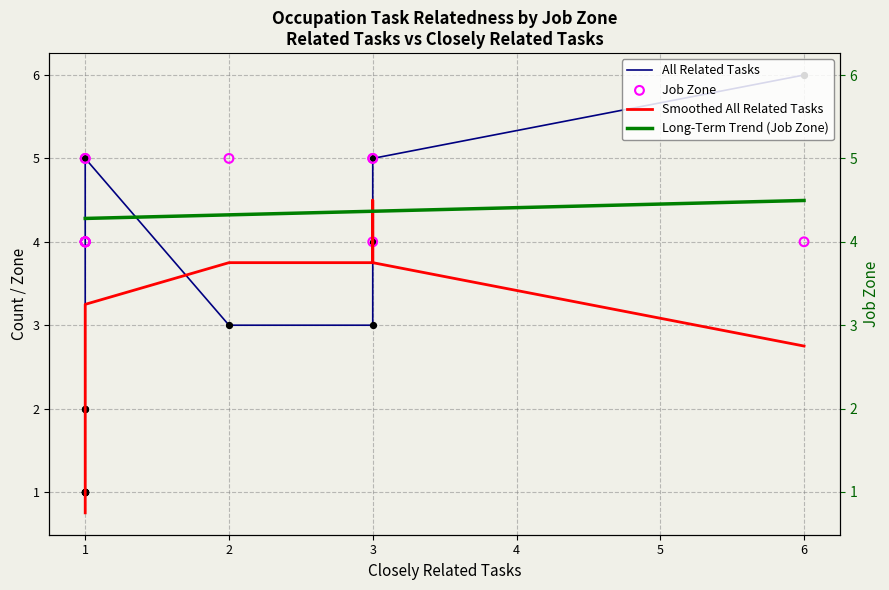

Which series has the widest spread of Y values?

All Related Tasks